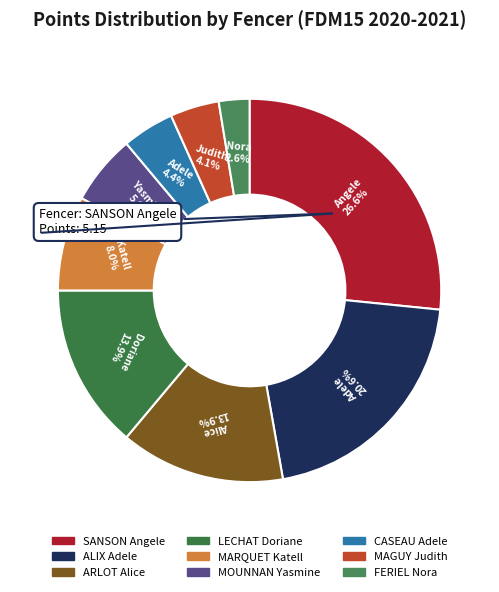

What is the change in value from ALIX Adele to MARQUET Katell?

-2.4